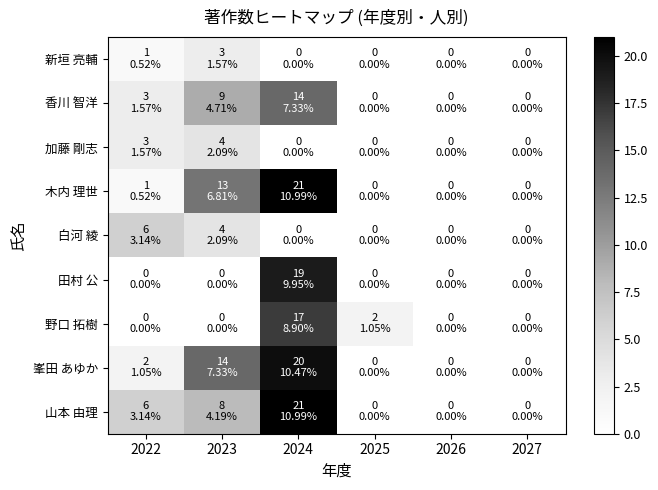

Count the number of data series in this chart.

9